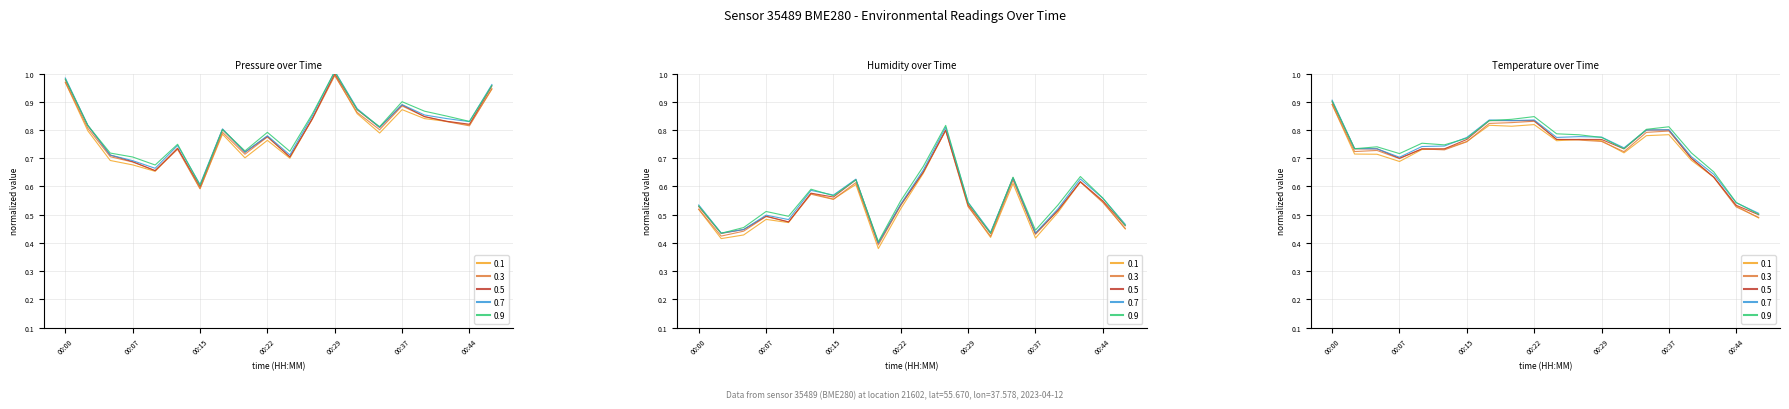

At how many categories does at least one series exceed 0?

20